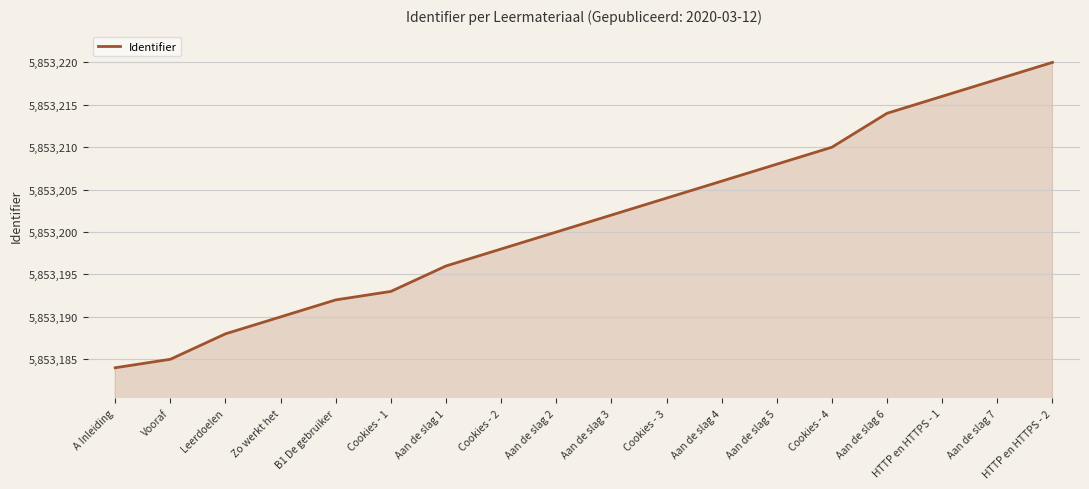

True or false: the data shows 5853188 at Leerdoelen.

True